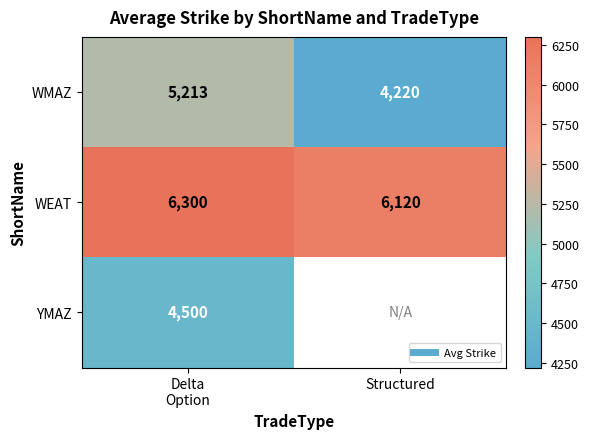

Is the value of WEAT at Structured greater than the value of WMAZ at Delta Option?

Yes